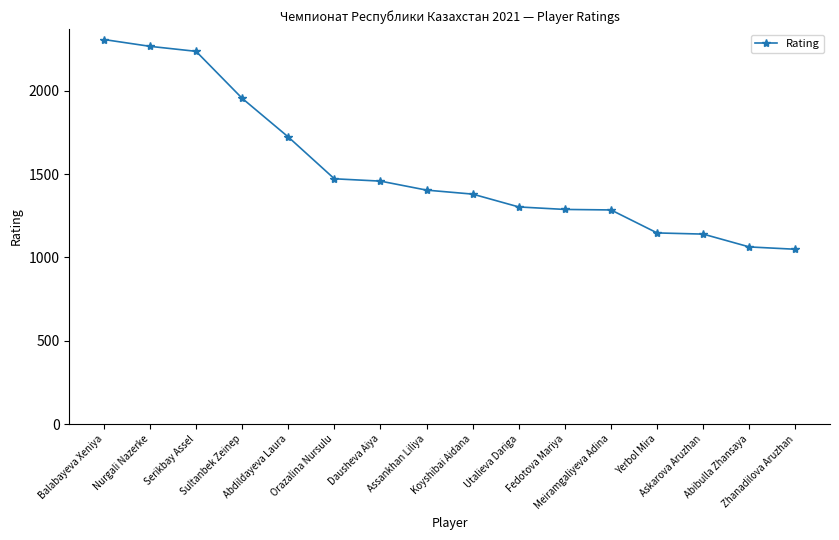

At which label does the data first exceed 1404?

Balabayeva Xeniya